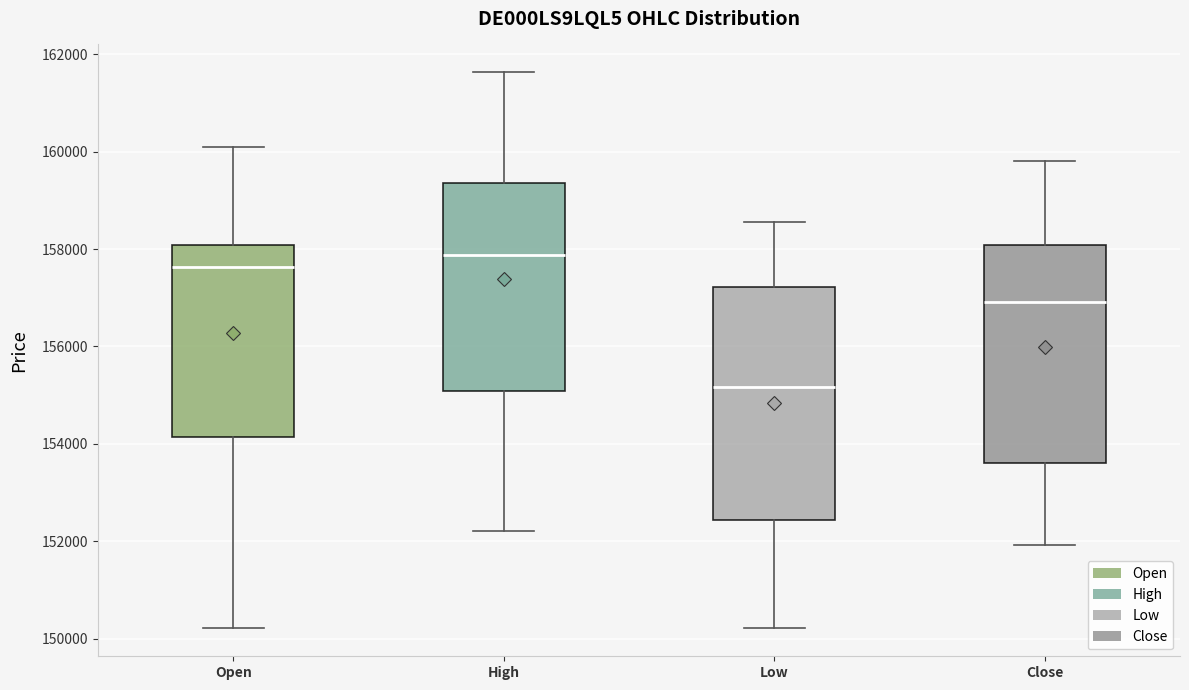

Reading left to right, transcribe this box plot: for each box, give where its median line is, the range the box spans, and where its two whiskers end, as read against the y-axis. The values are not printed on the chart, so give them approximately, as read against the axis.

Open: median 157600, box 154200 to 158000, whiskers 150200 to 160000
High: median 157800, box 155000 to 159400, whiskers 152200 to 161600
Low: median 155200, box 152400 to 157200, whiskers 150200 to 158600
Close: median 157000, box 153600 to 158000, whiskers 152000 to 159800